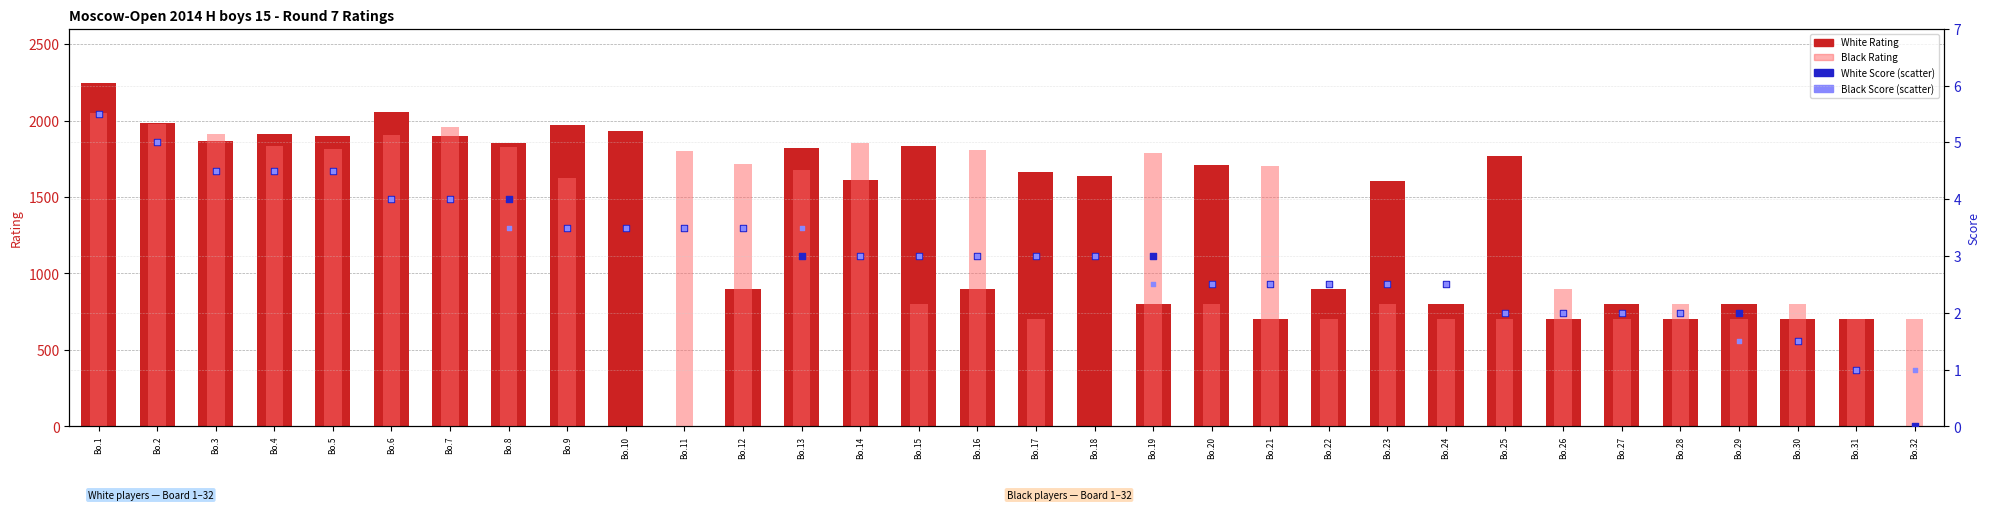

What are all the series names shown in the legend?

White Rating, Black Rating, White Score, Black Score